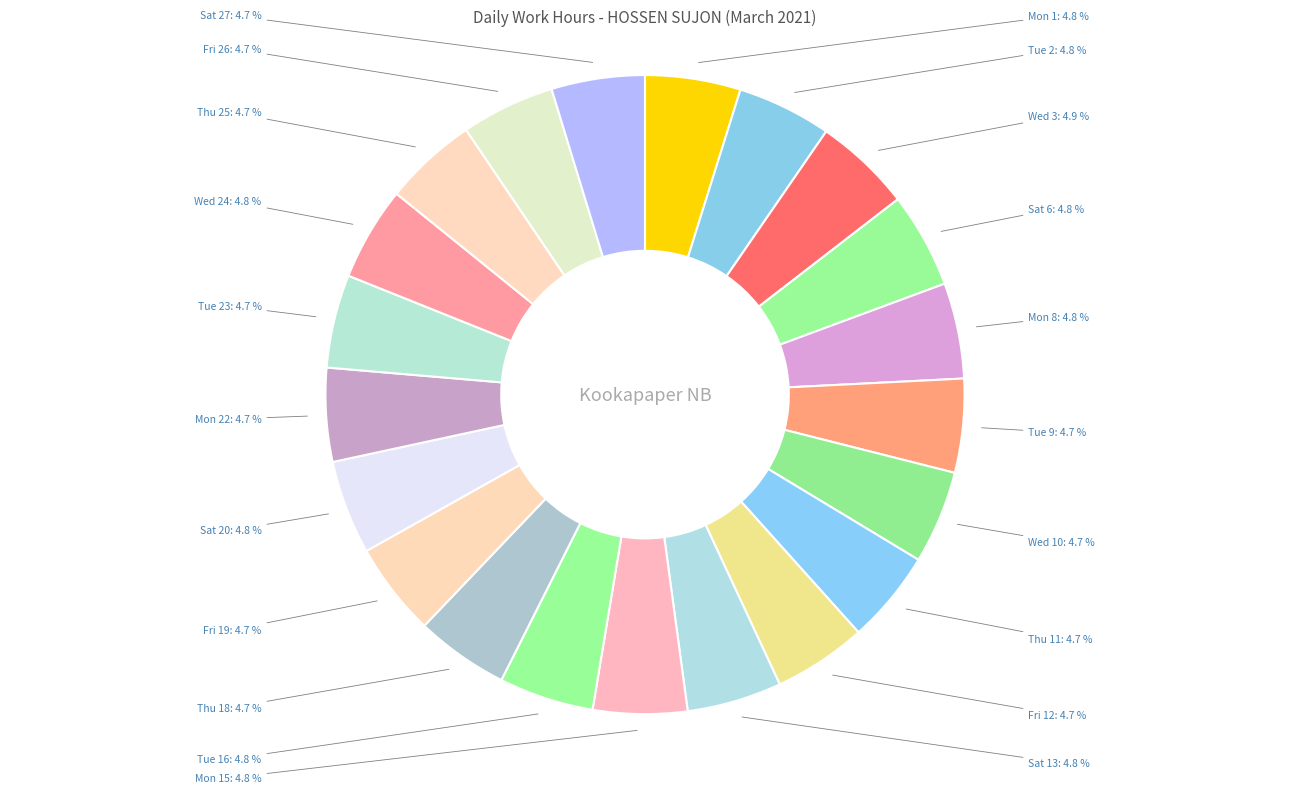

Combined, do Mon 15 and Fri 26 account for over 50%?

No